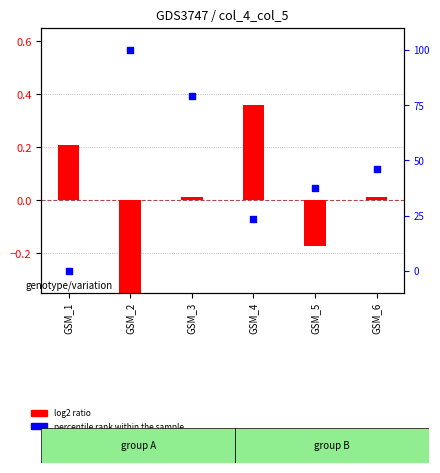

Is the value of log2 ratio at GSM_5 greater than the value of percentile rank within the sample at GSM_2?

No